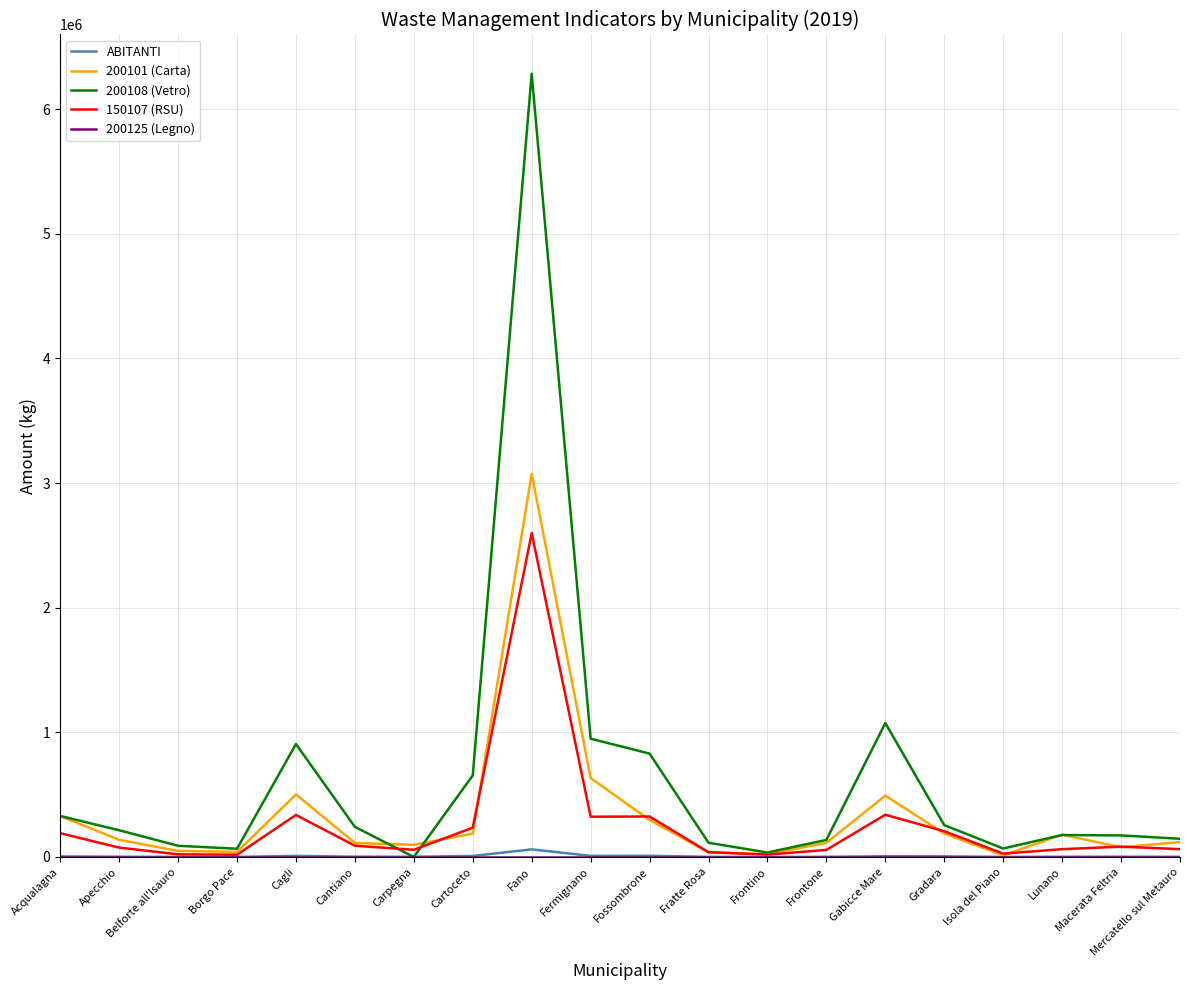

At which category does the chart reach its peak across all series?

Fano